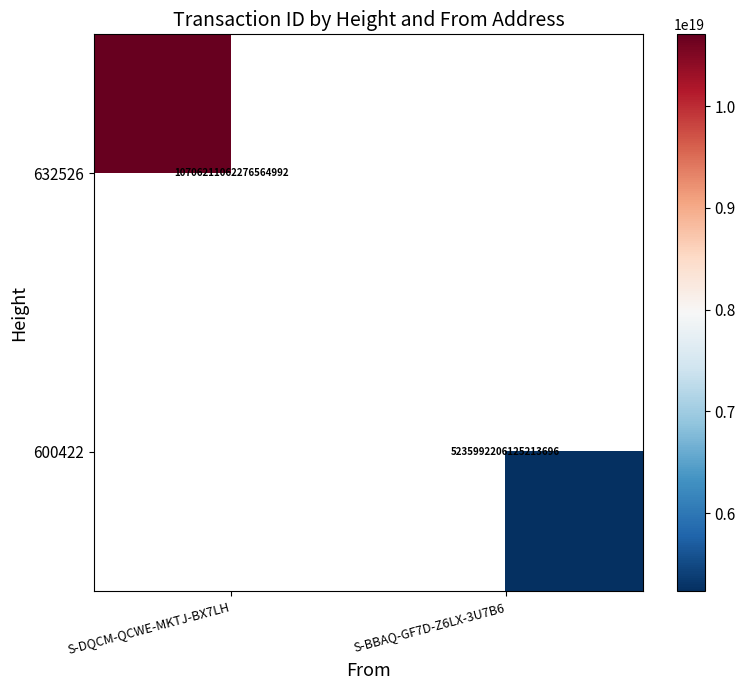

True or false: 632526 has a value of 17793966216233111552 at S-DQCM-QCWE-MKTJ-BX7LH.

False